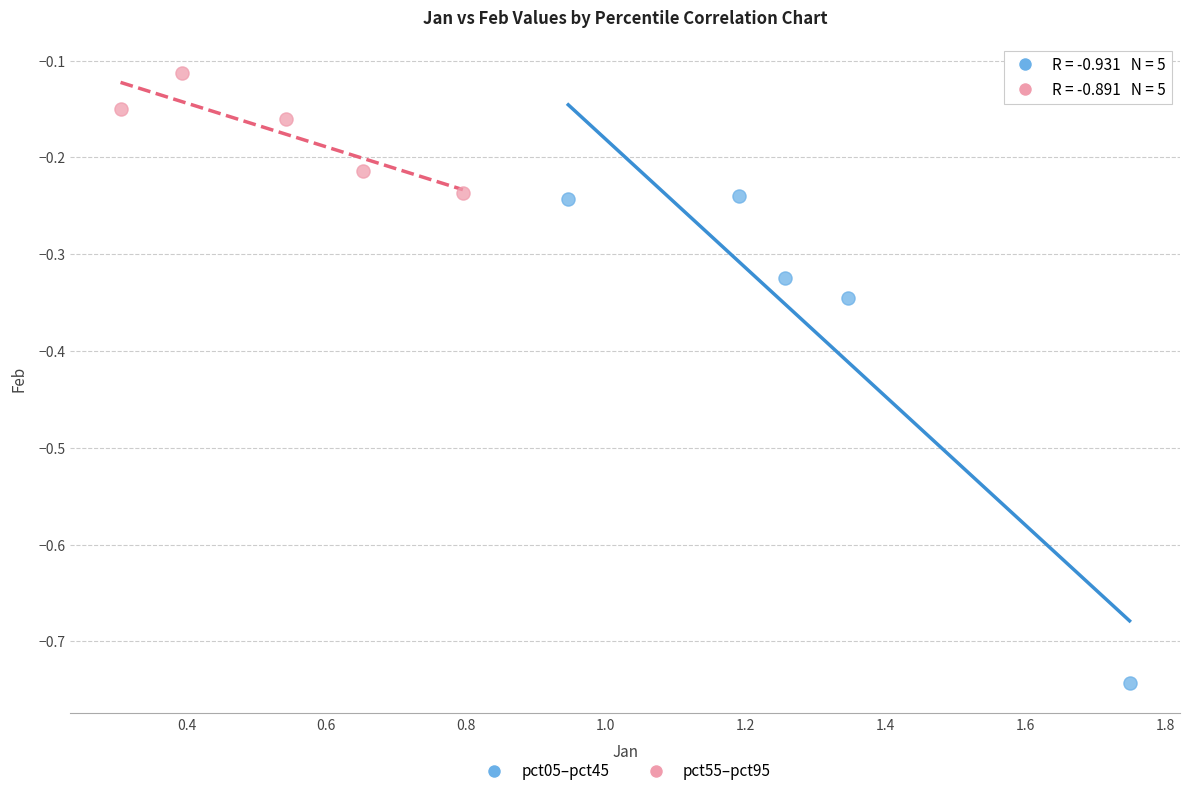

Which series contains the highest Y value?

pct55–pct95